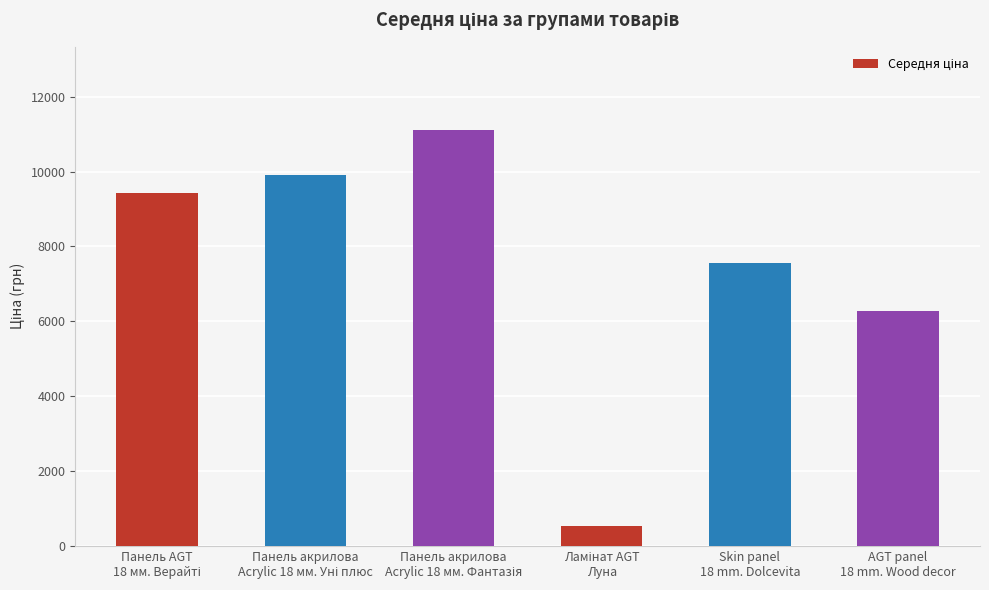

What is the label of the 6th bar from the left?

AGT panel
18 mm. Wood decor